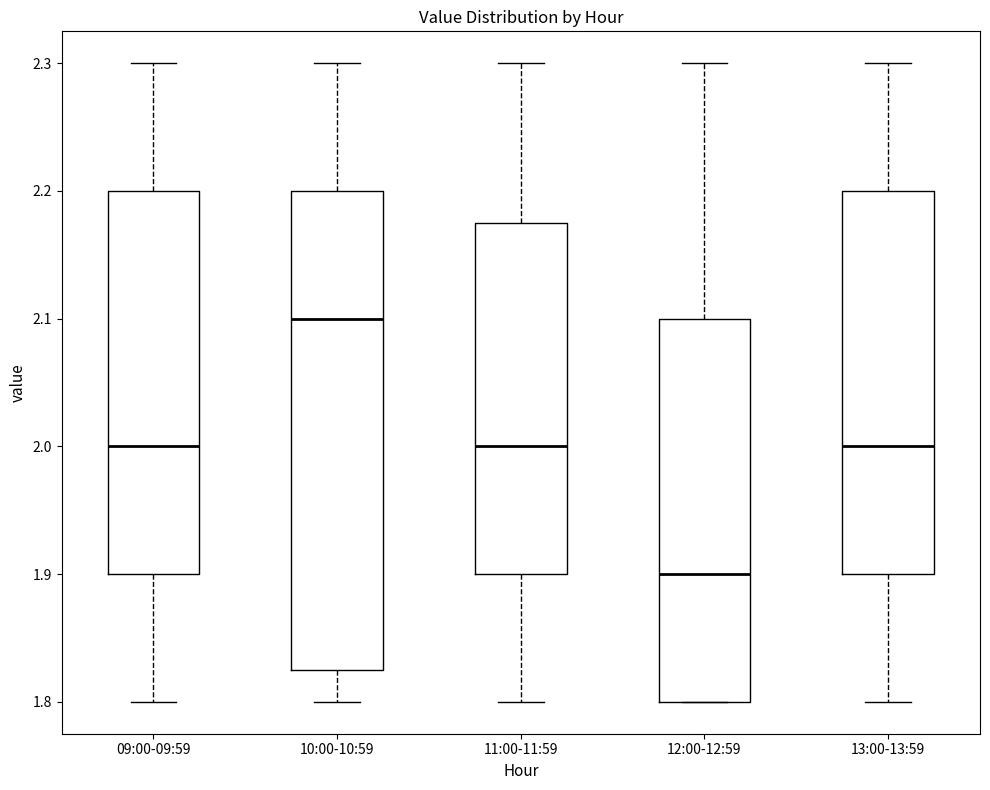

Reading left to right, transcribe this box plot: for each box, give where its median line is, the range the box spans, and where its two whiskers end, as read against the y-axis. The values are not printed on the chart, so give them approximately, as read against the axis.

09:00-09:59: median 2.00, box 1.90 to 2.20, whiskers 1.80 to 2.30
10:00-10:59: median 2.10, box 1.83 to 2.20, whiskers 1.80 to 2.30
11:00-11:59: median 2.00, box 1.90 to 2.18, whiskers 1.80 to 2.30
12:00-12:59: median 1.90, box 1.80 to 2.10, whiskers 1.80 to 2.30
13:00-13:59: median 2.00, box 1.90 to 2.20, whiskers 1.80 to 2.30